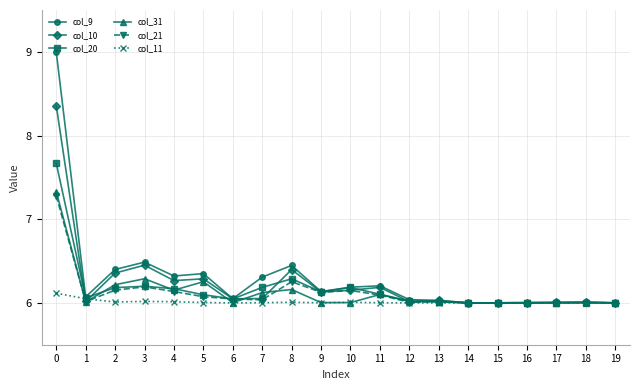

How many lines are shown in the chart?

6